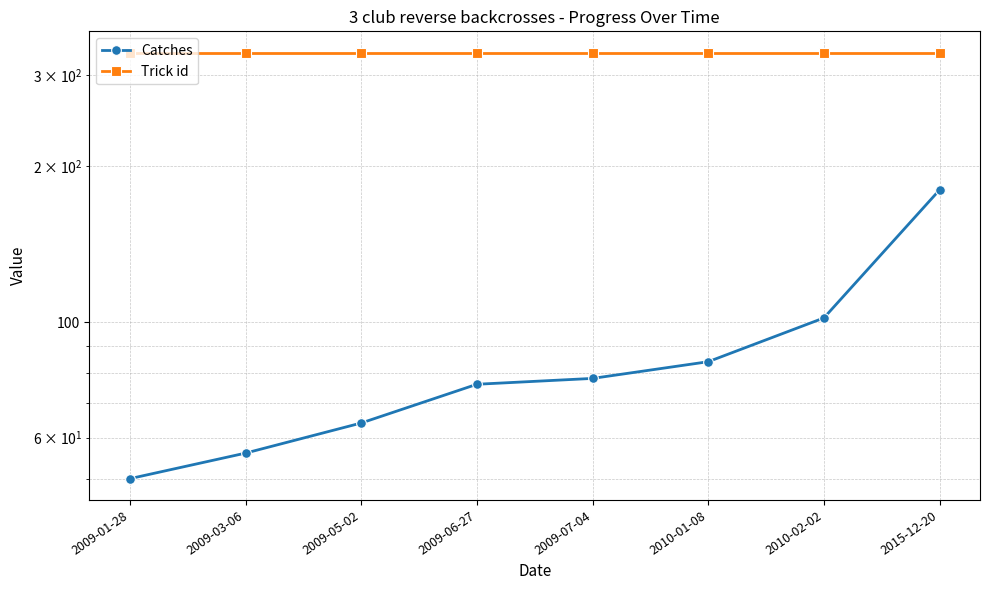

True or false: Trick id has more than 2 points higher than both neighbors.

False